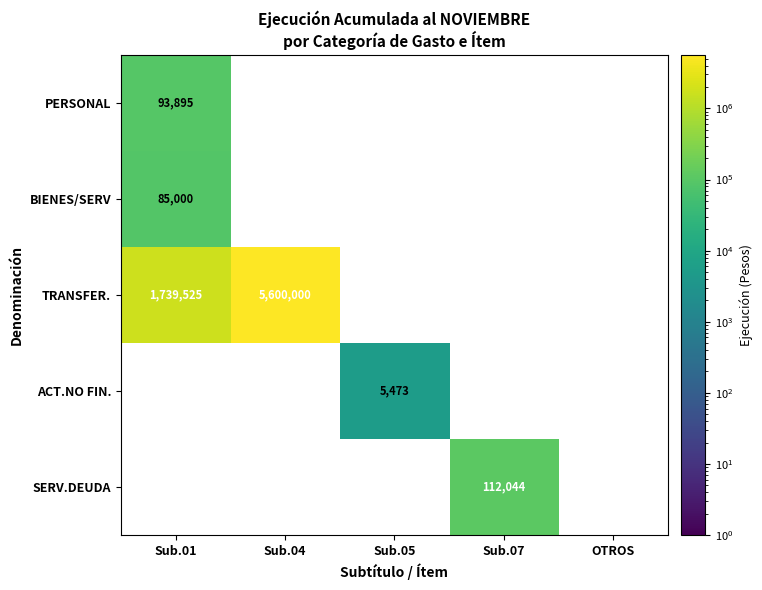

Is it true that ACT.NO FIN. equals 8273 at Sub.05?

False